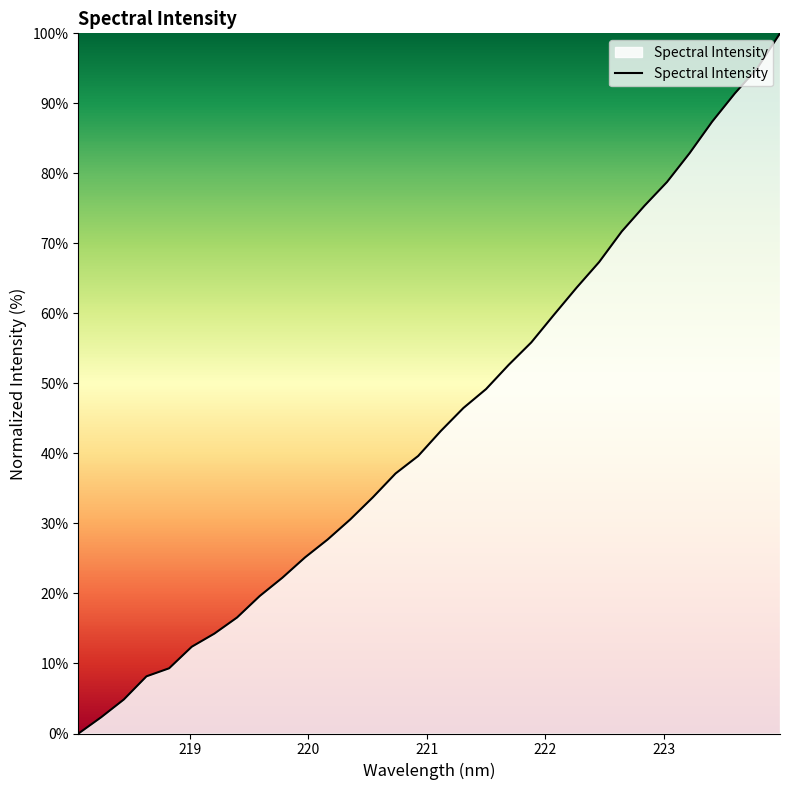

What is the difference between the maximum and minimum values?

100.0